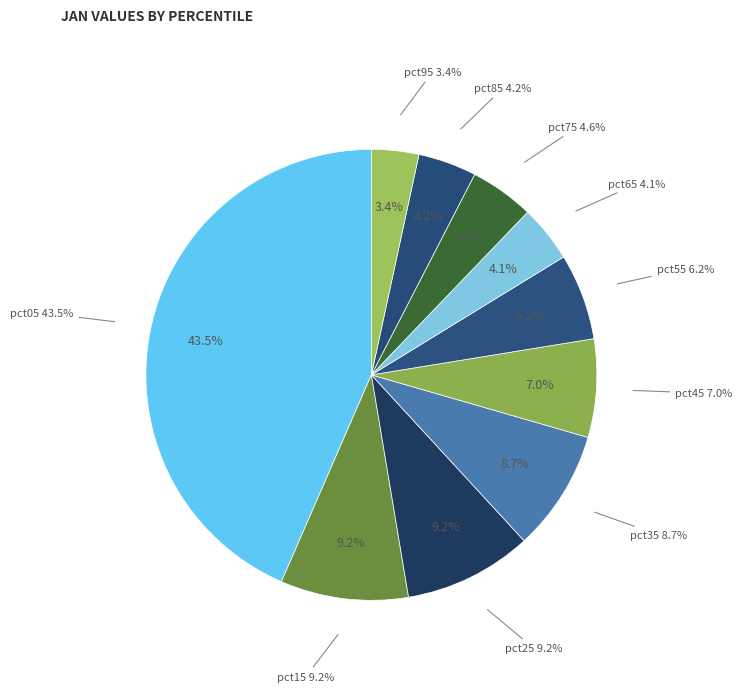

To the nearest percent, what portion does pct15 represent?

9%